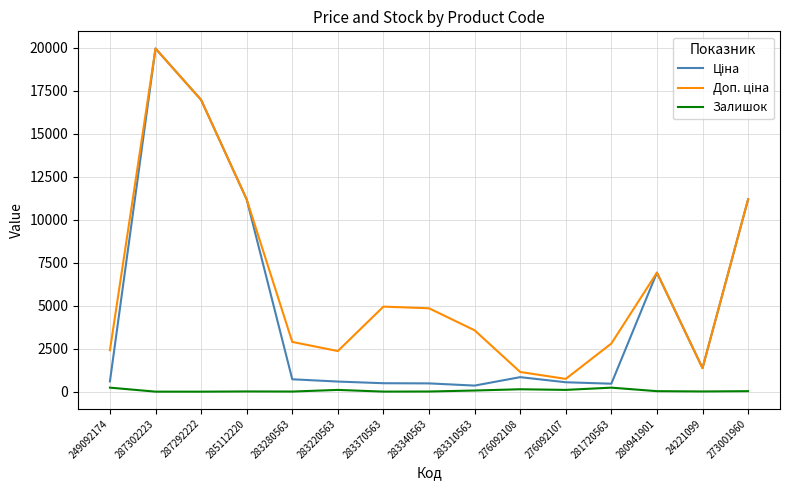

At which category is the sum across all series the highest?

287302223